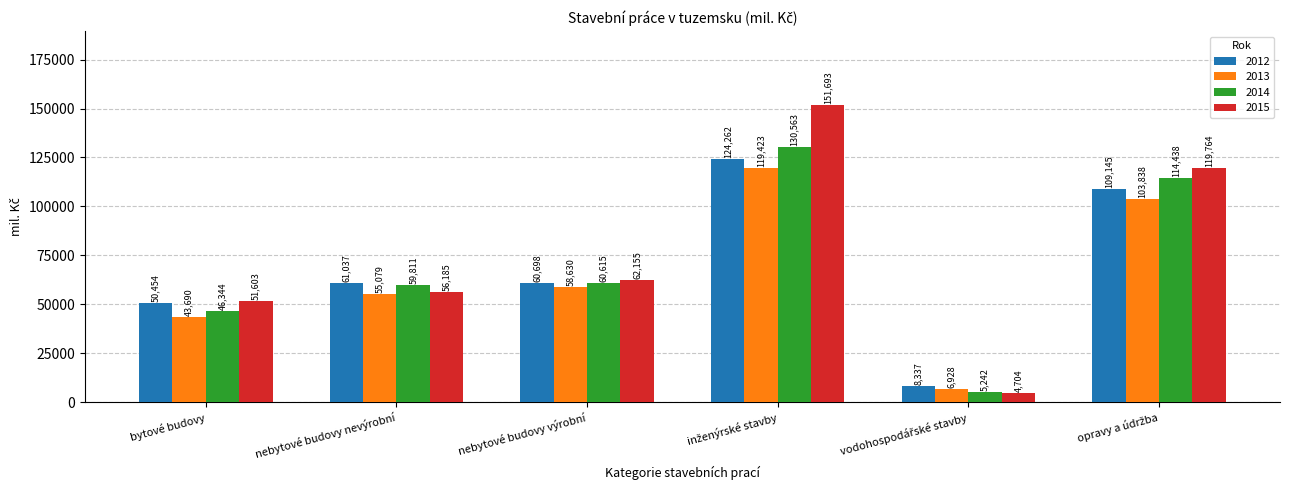

What is the difference between the 2013 values at nebytové budovy nevýrobní and bytové budovy?

11389